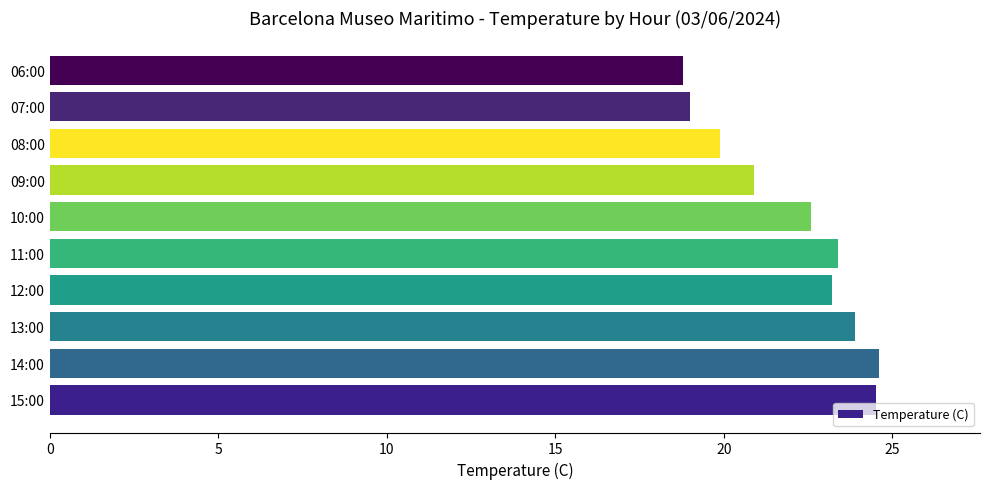

What is the ratio of the value at 11:00 to the value at 15:00?

1.0